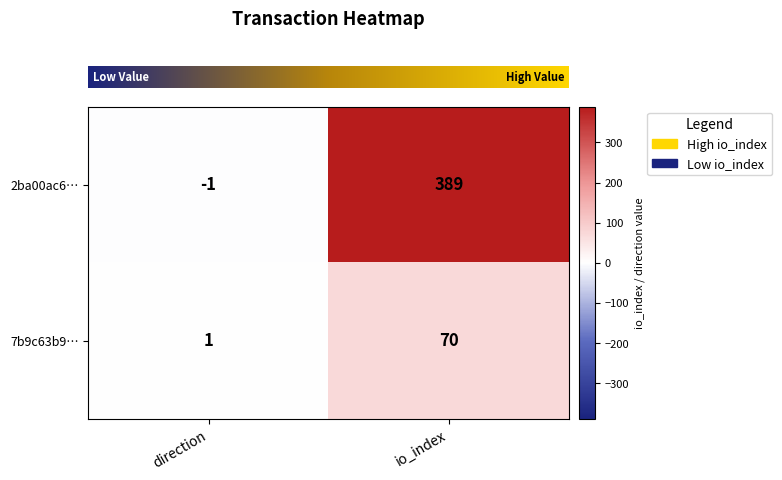

The 2ba00ac6… series shows 389 at io_index. True or false?

True